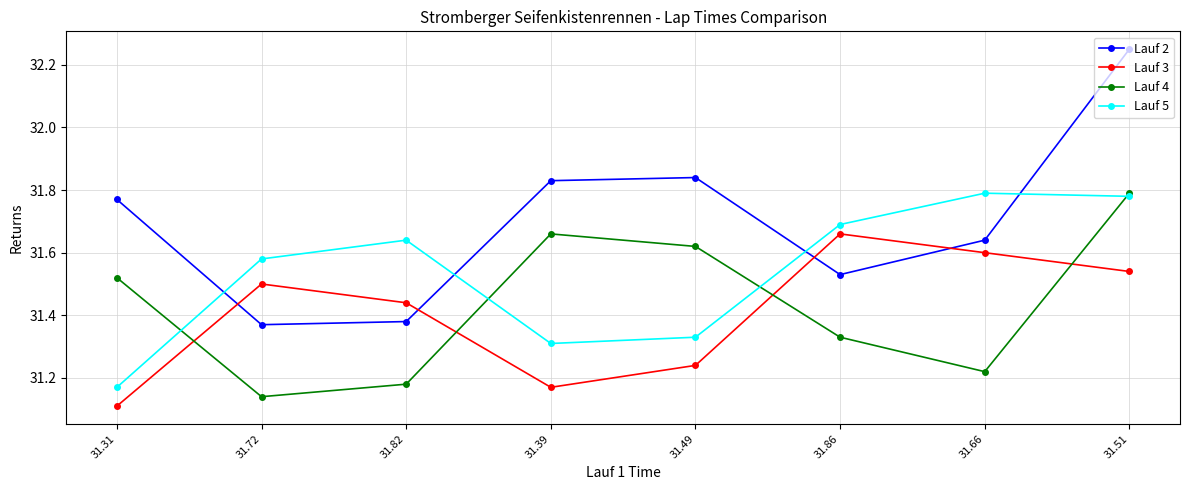

True or false: Lauf 5 and Lauf 3 cross at least once.

False